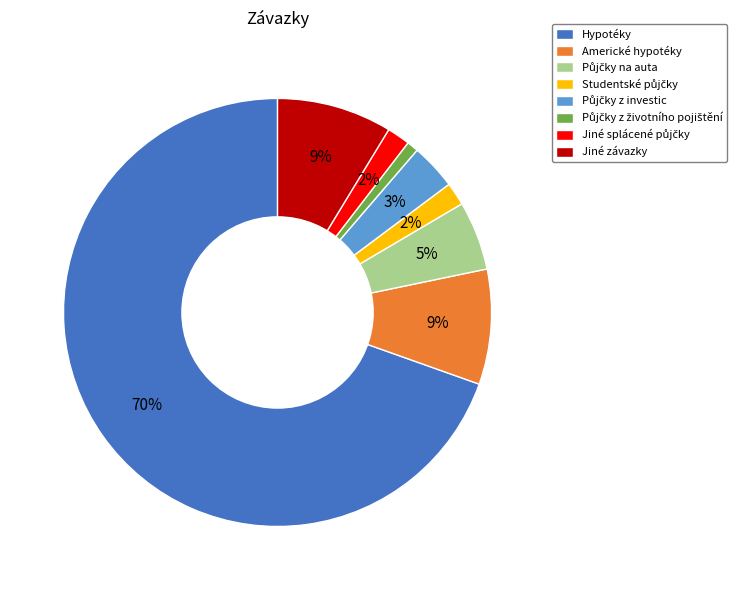

True or false: Jiné závazky accounts for 9% of the total.

True